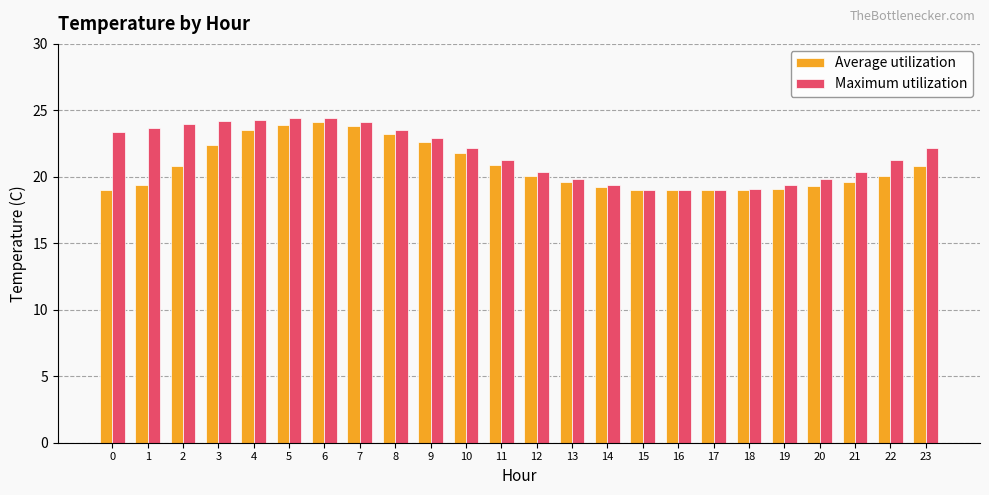

Which series has the widest spread of values?

Maximum utilization